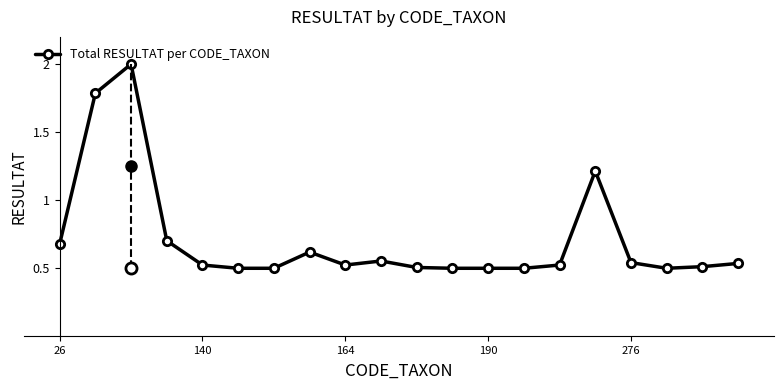

True or false: there are more than 2 points higher than both neighbors.

True